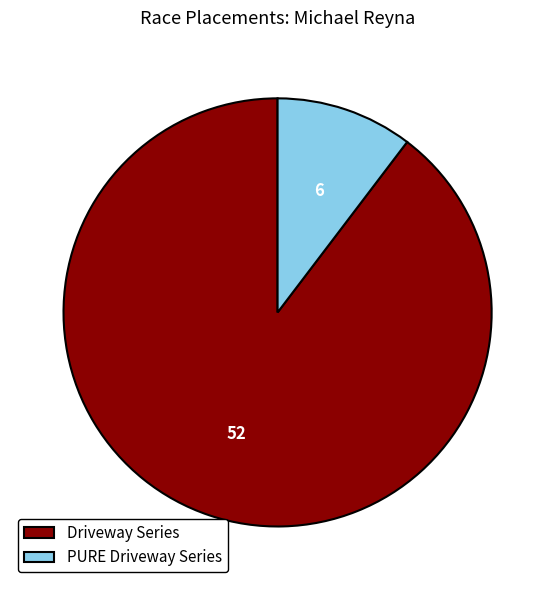

Combined, do PURE Driveway Series and Driveway Series account for over 50%?

Yes